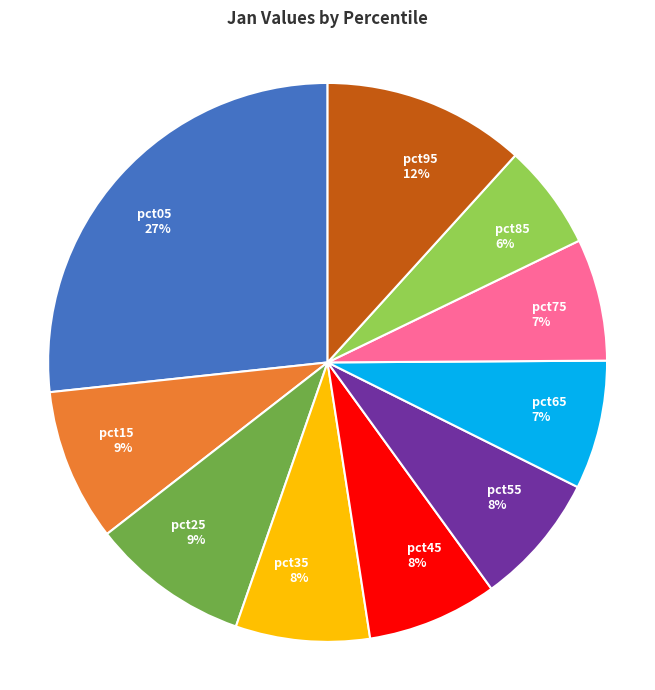

To the nearest percent, what percentage of the pie is pct65 7%?

7%